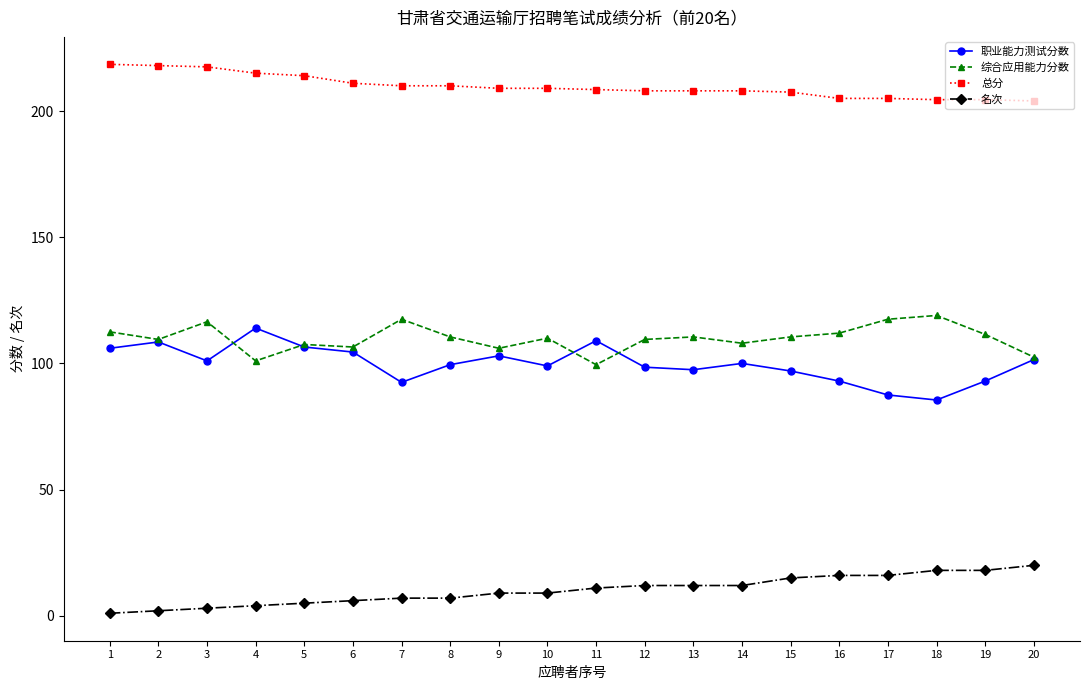

What is the difference between the highest and lowest values at 5?

209.0